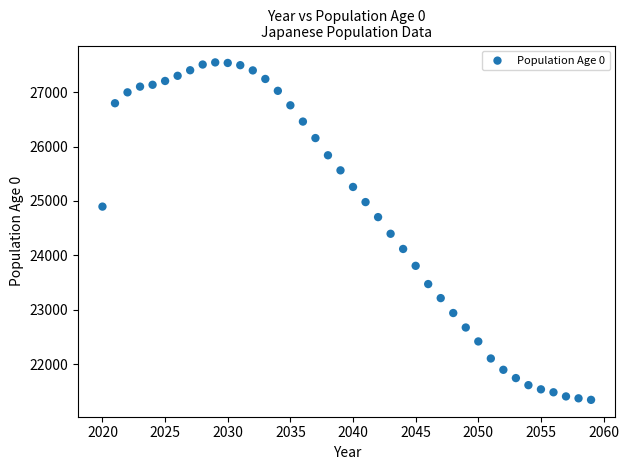

What is the range of X values (max minus min)?

39